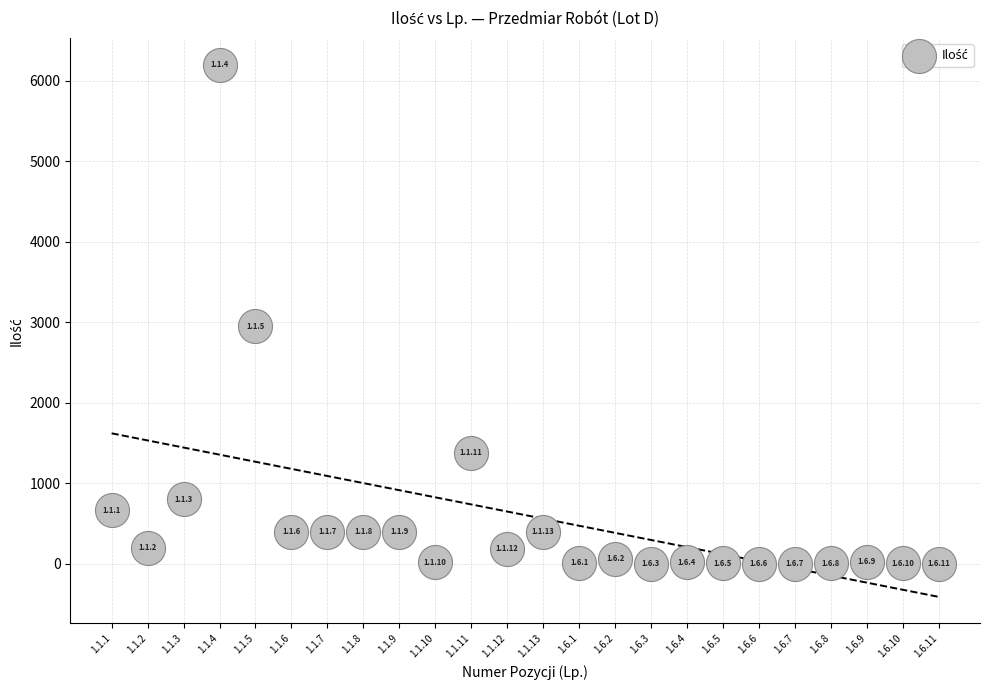

What is the range of Y values (max minus min)?

6198.0